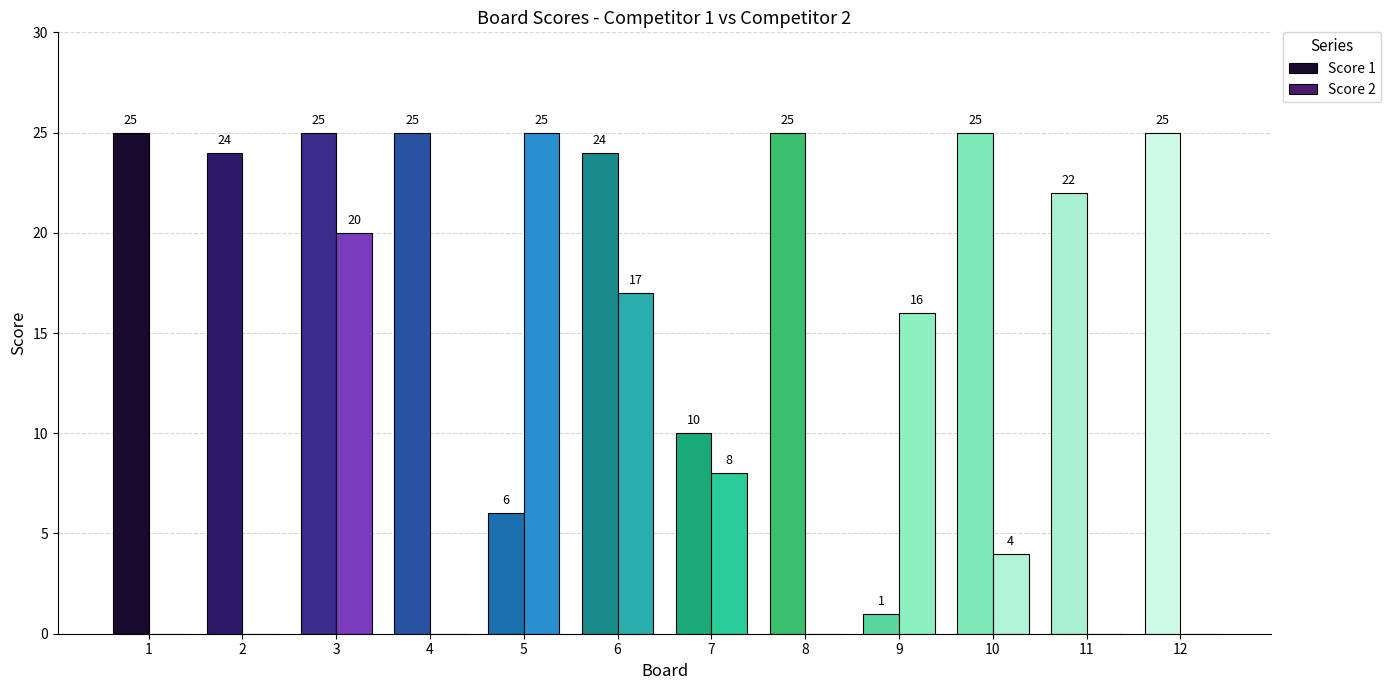

What is the total value across all series at 5?

31